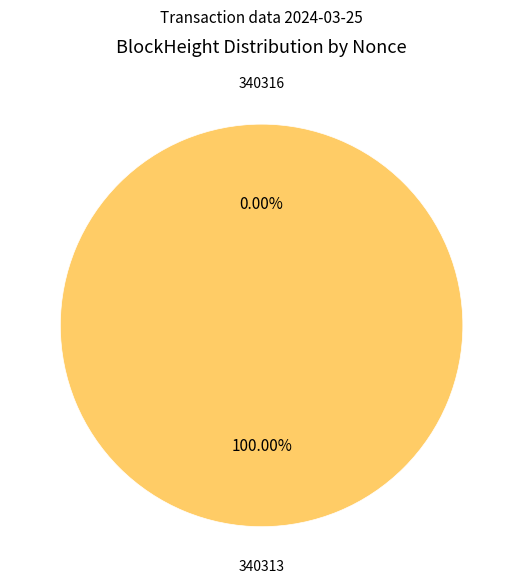

The 340316 slice represents 0% of the pie. True or false?

True